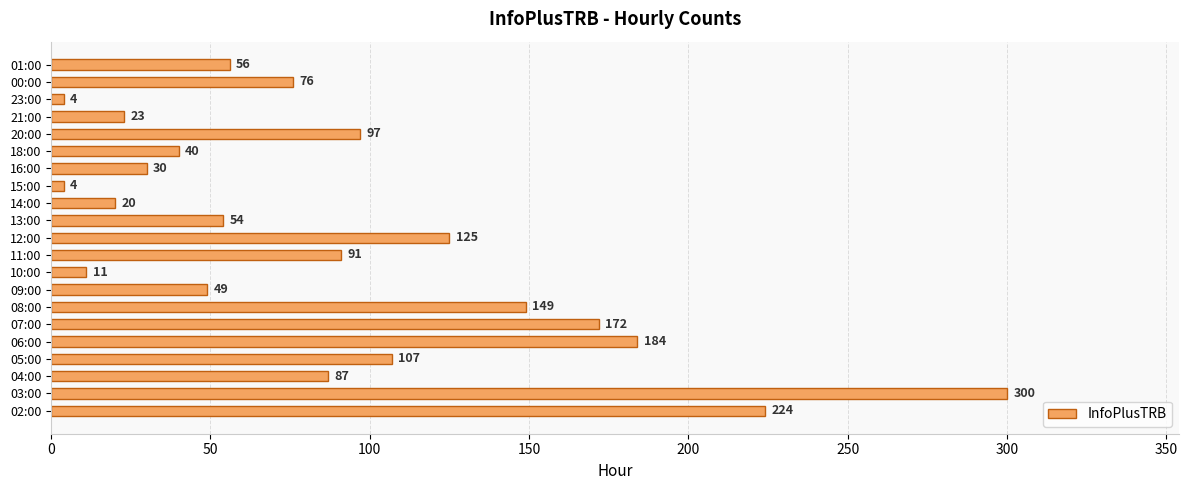

What is the average value?

91